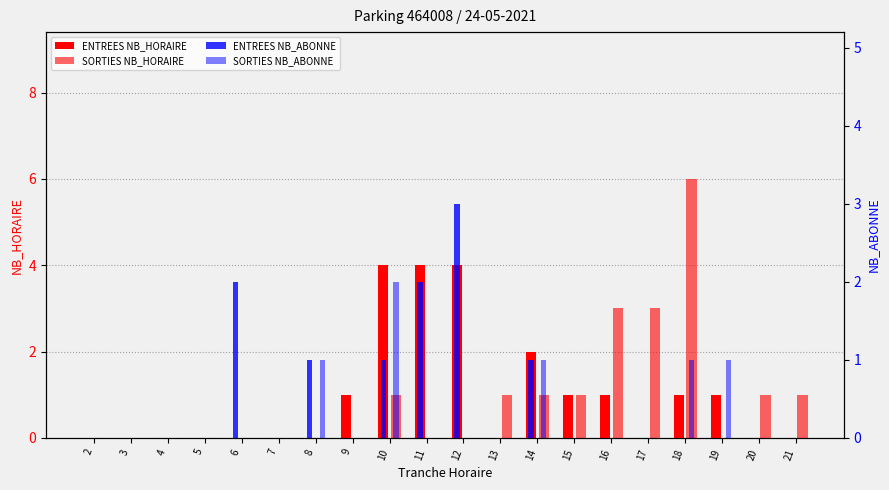

Are the bars grouped side by side (vs. stacked)?

Yes